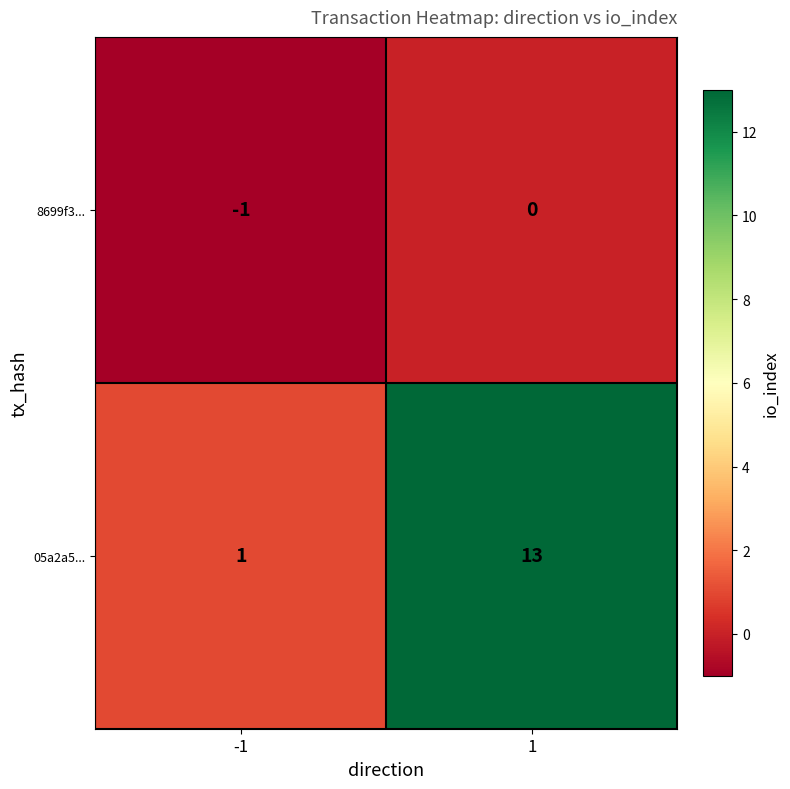

What is the spread (max minus min) of values at -1?

2